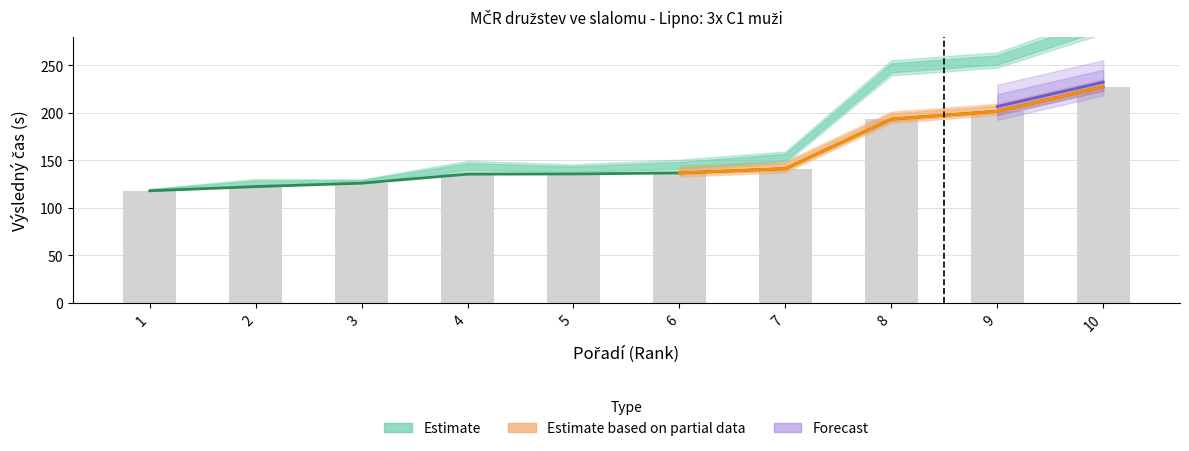

What is the difference between the highest and lowest values at 2?

122.3